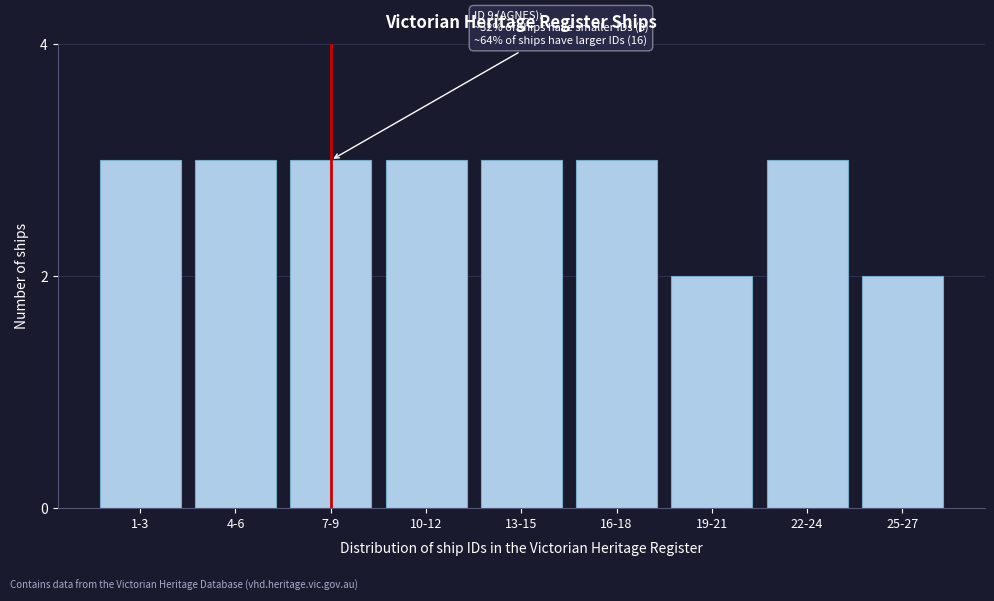

Reading left to right, list all the values displayed in this chart.

1-3=3	4-6=3	7-9=3	10-12=3	13-15=3	16-18=3	19-21=2	22-24=3	25-27=2